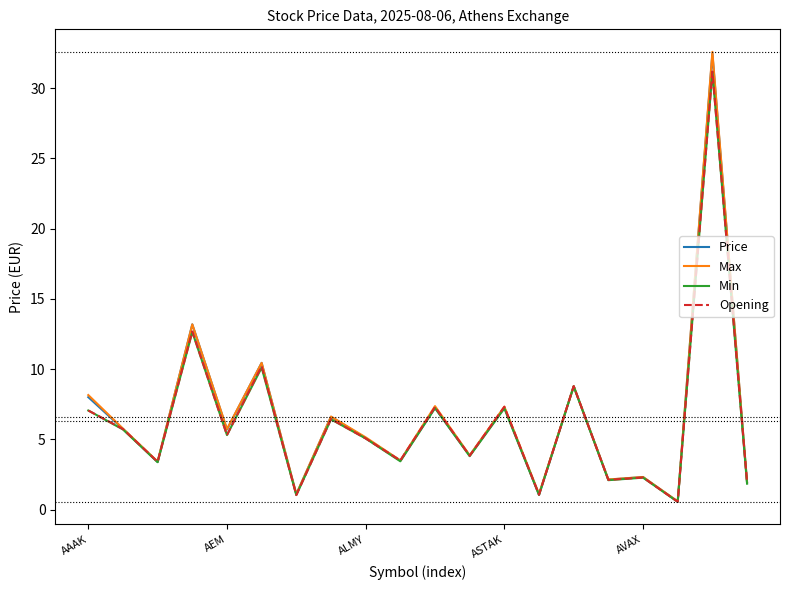

Which series has the largest range (max minus min)?

Max